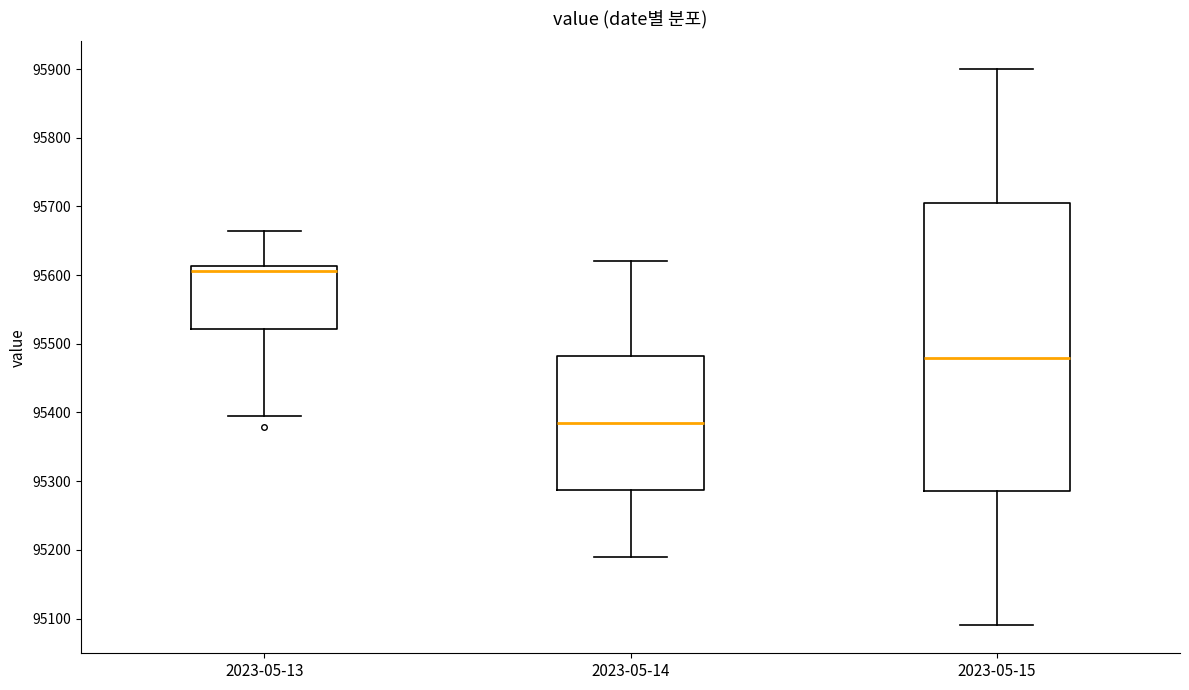

Which box has the lowest median line?

2023-05-14